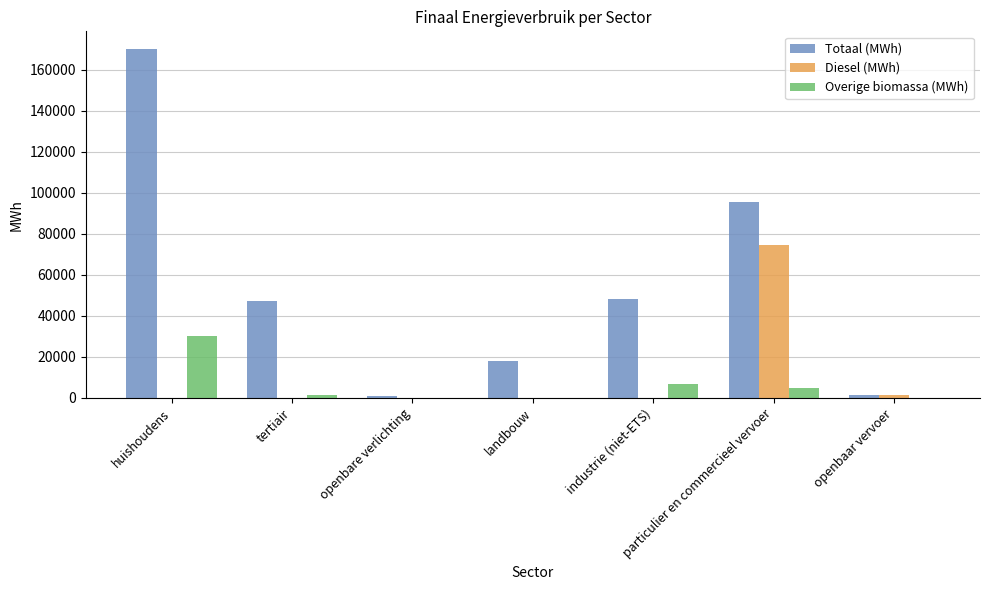

At which category is the sum across all series the highest?

huishoudens